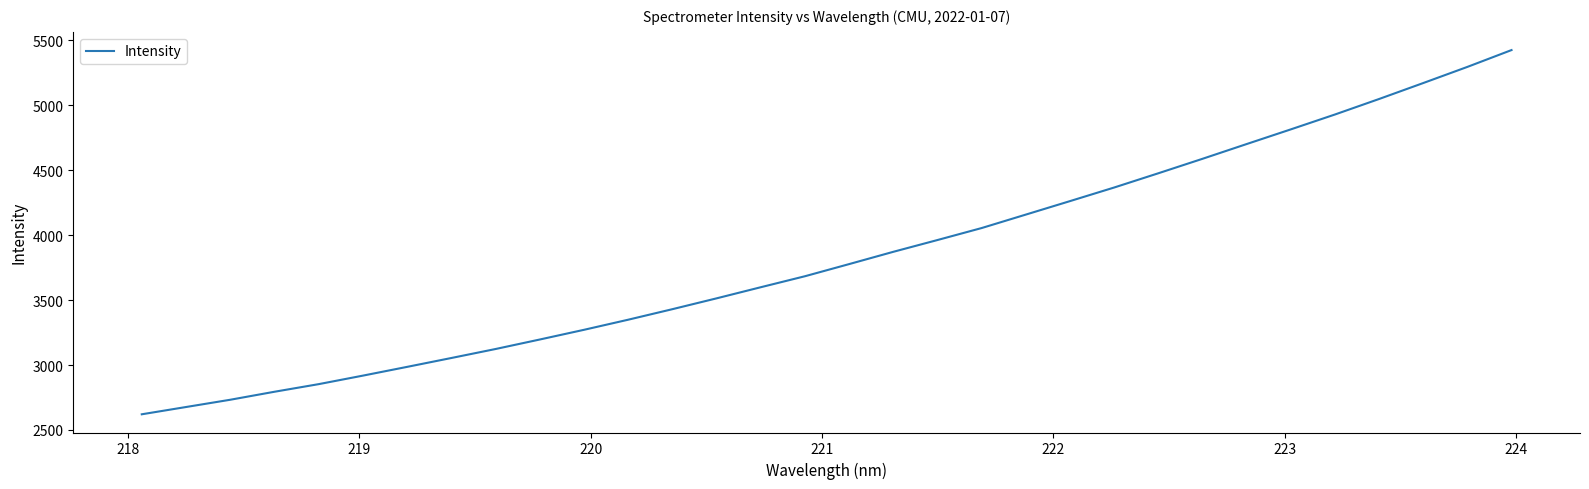

What is the smallest value displayed?

2620.6